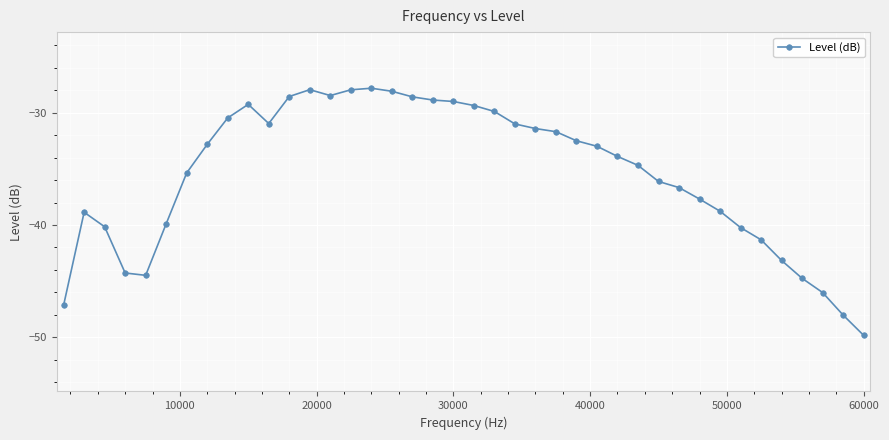

What is the greatest value displayed?

-27.8